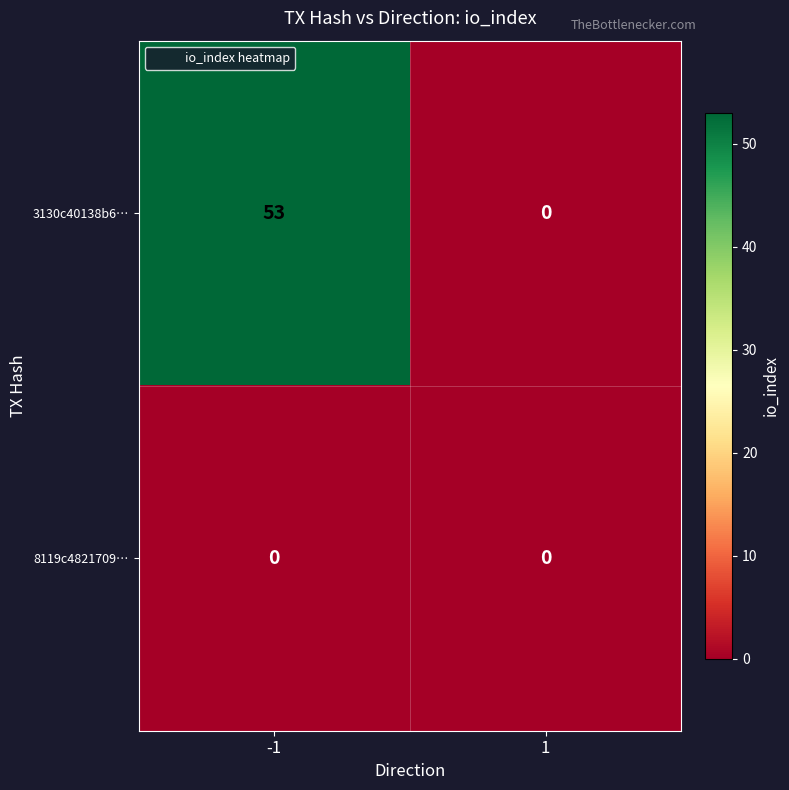

Reading left to right, list all the values displayed in this chart.

3130c40138b6…: -1=53	1=0
8119c4821709…: -1=0	1=0